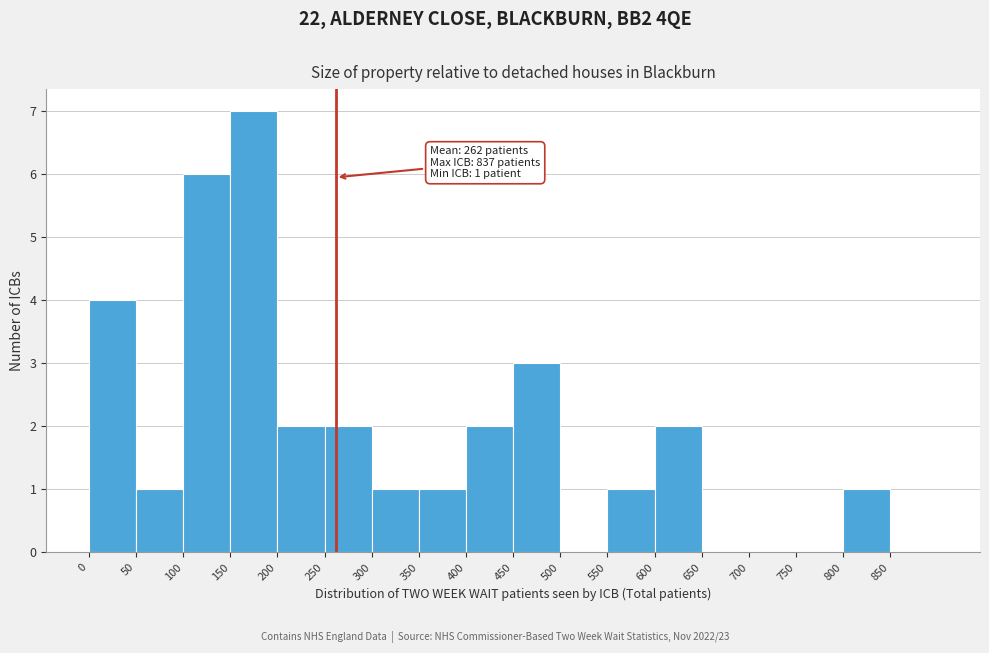

Over which range of the x-axis is the bar tallest?

150 to 200